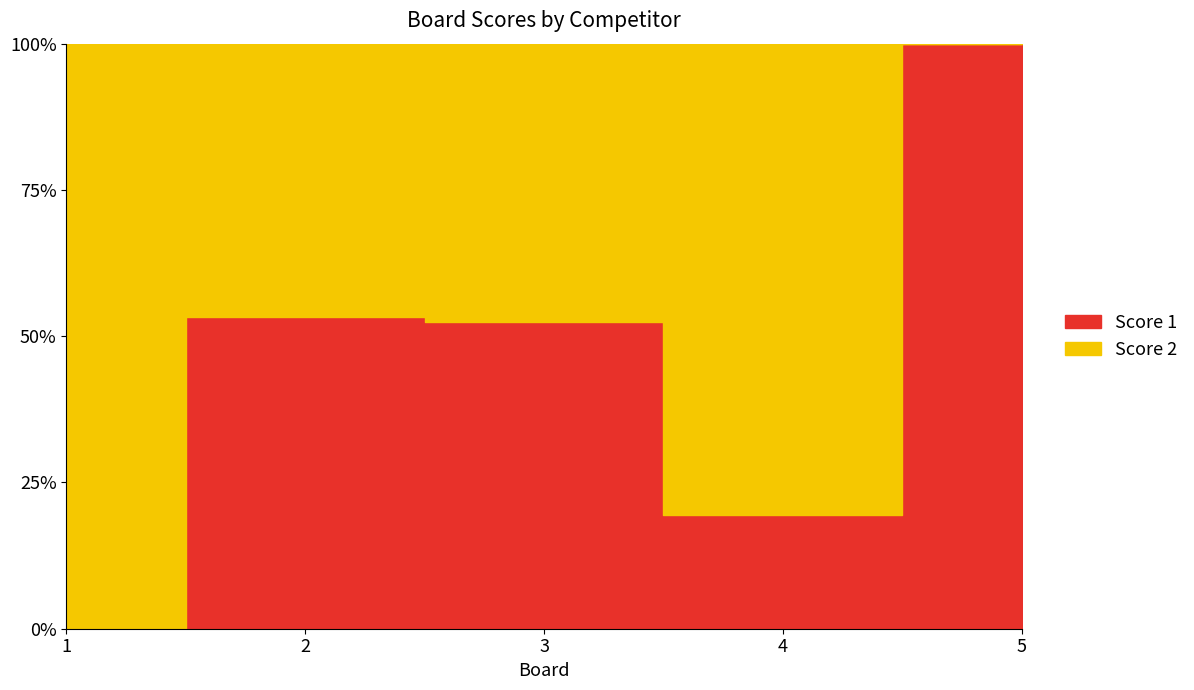

What is the value of the Score 2 point at the 3rd from the left?

20